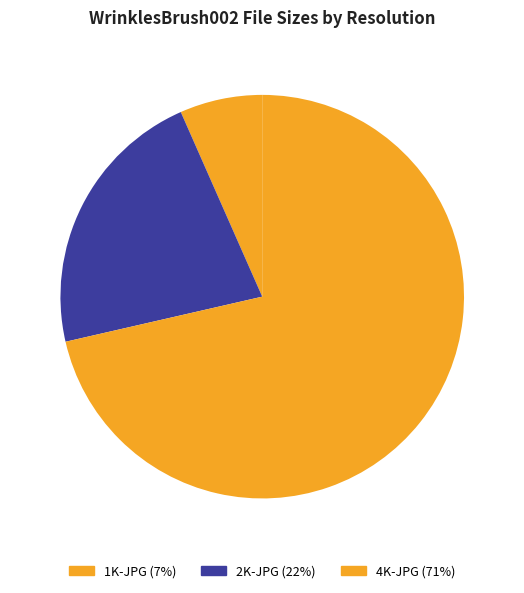

Which category has the smallest portion of the pie?

1K-JPG